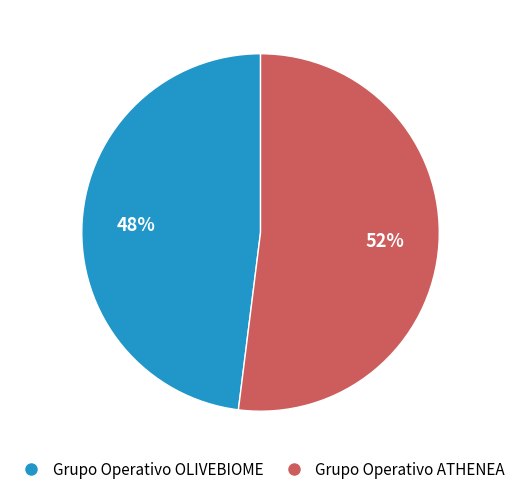

To the nearest percent, what portion does Grupo Operativo ATHENEA represent?

52%